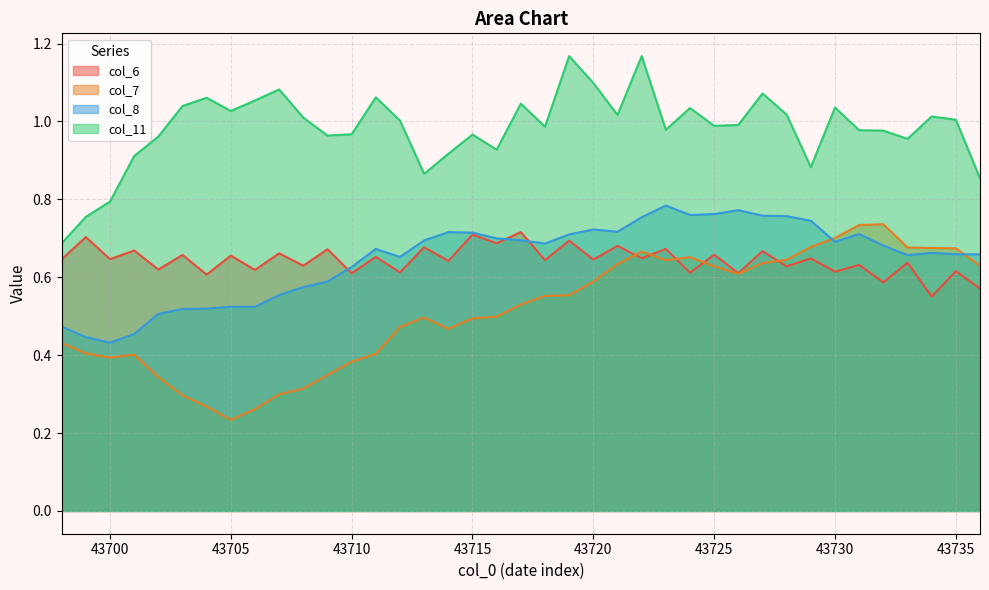

True or false: col_11 has a value of 0.5 at 43727.

False